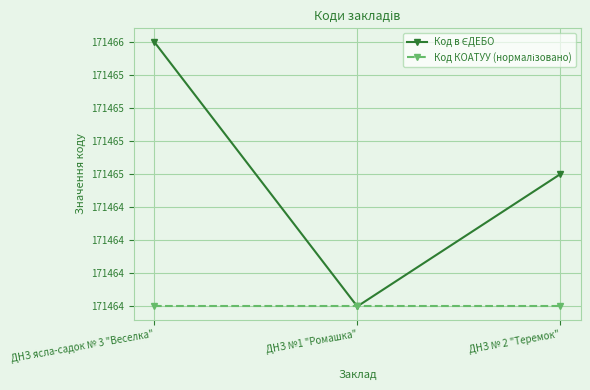

What is the difference between the highest and lowest values at ДНЗ № 2 "Теремок"?

1